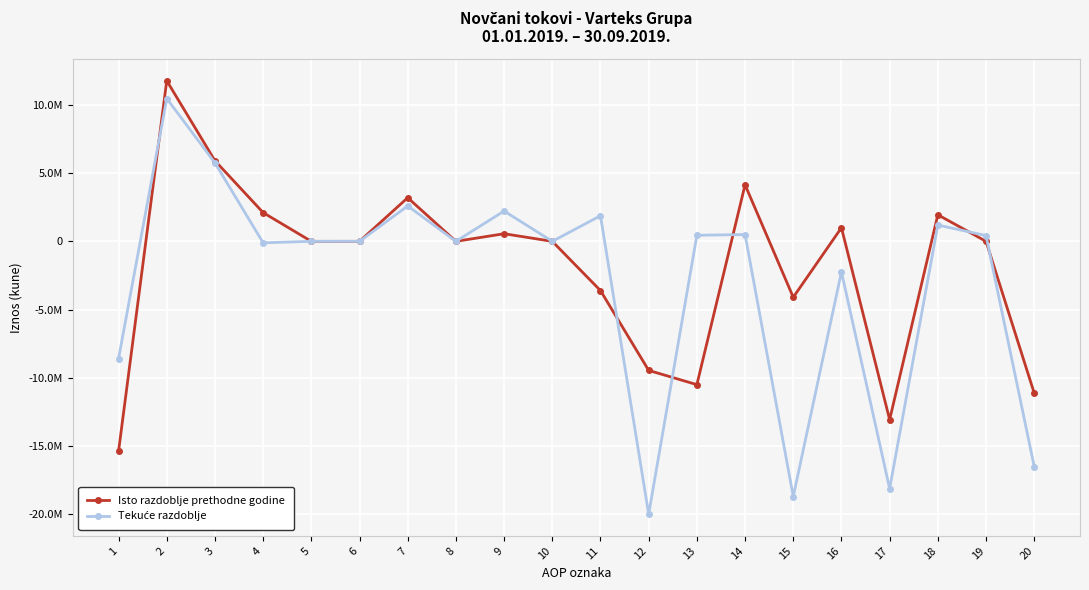

What is the highest value of the Isto razdoblje prethodne godine series?

11769086